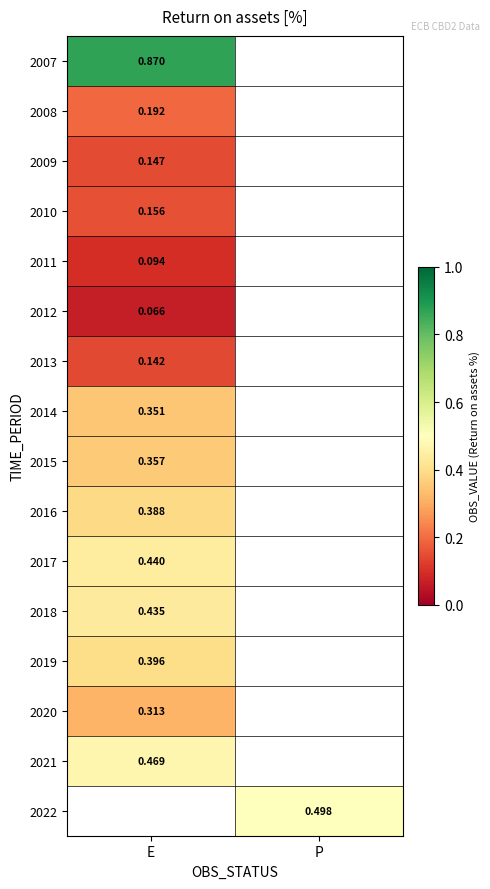

Is the value of 2013 at E greater than the value of 2014 at E?

No